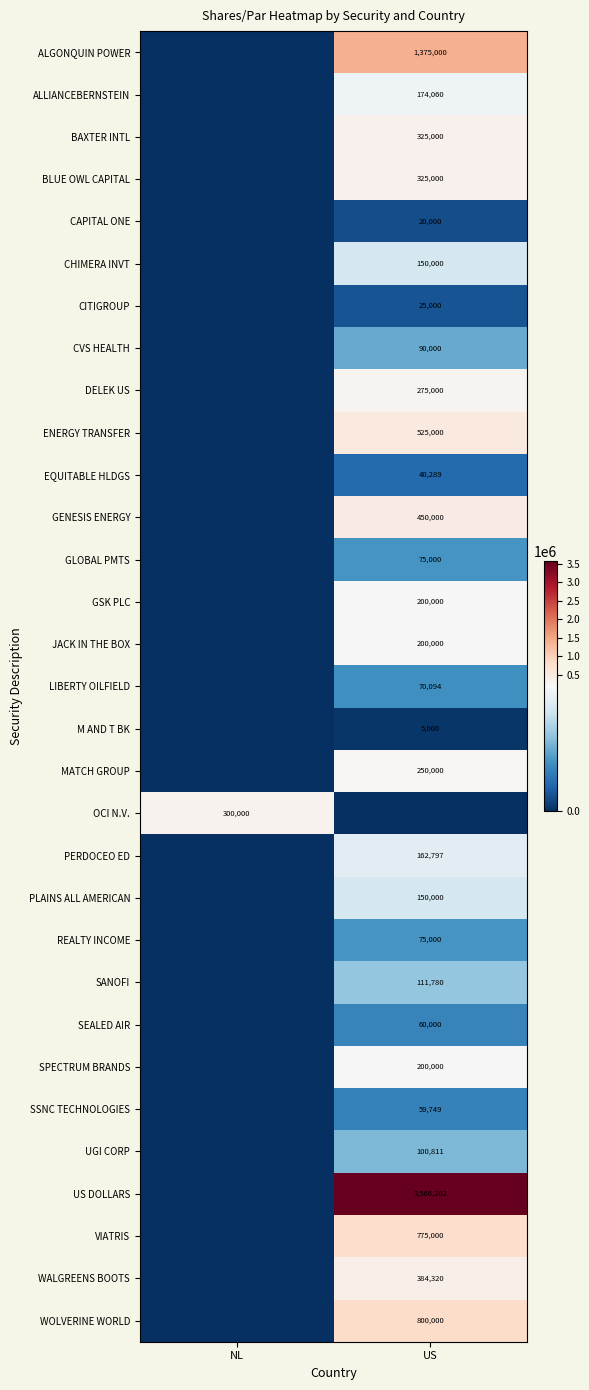

What is the greatest value displayed?

3566202